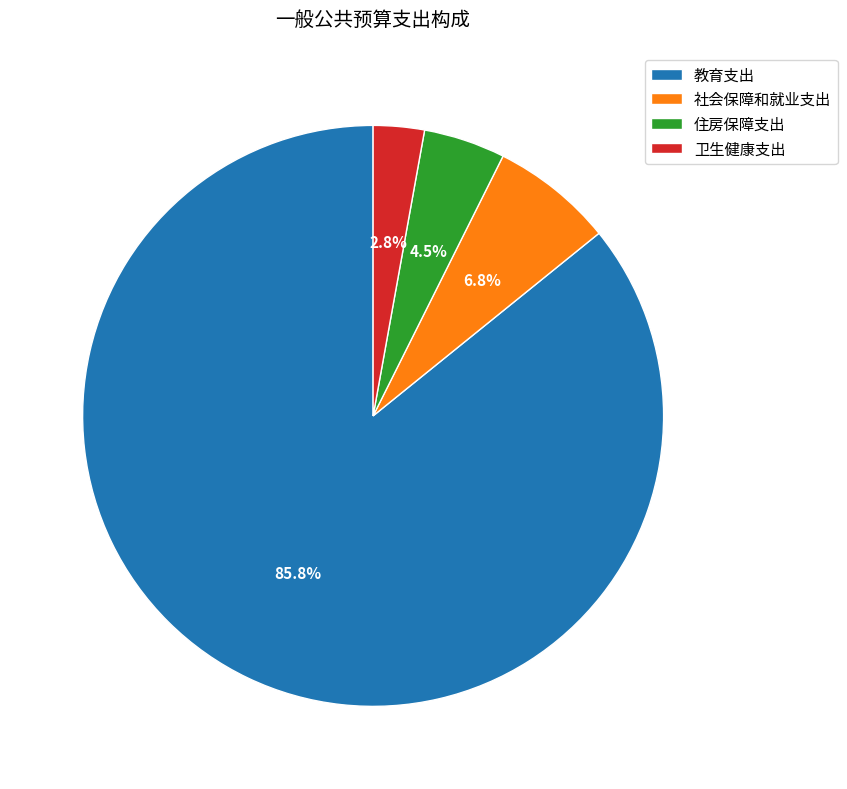

Is it true that 卫生健康支出 is 8% of the pie?

False